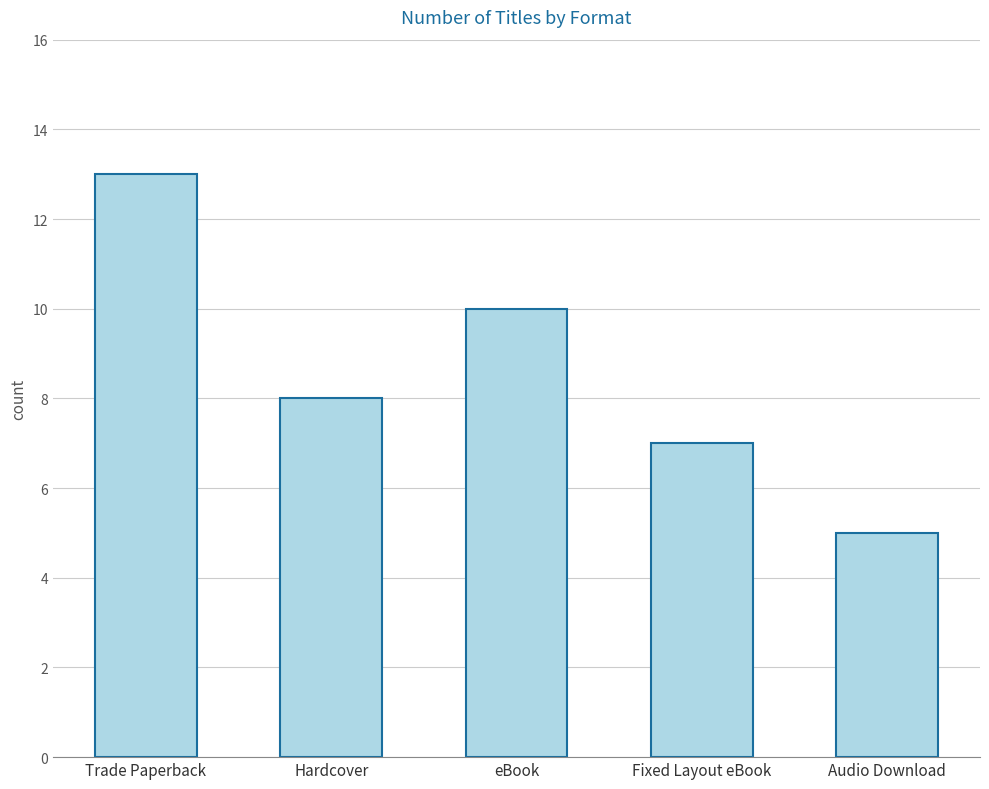

What is the change in value from Trade Paperback to Fixed Layout eBook?

-6